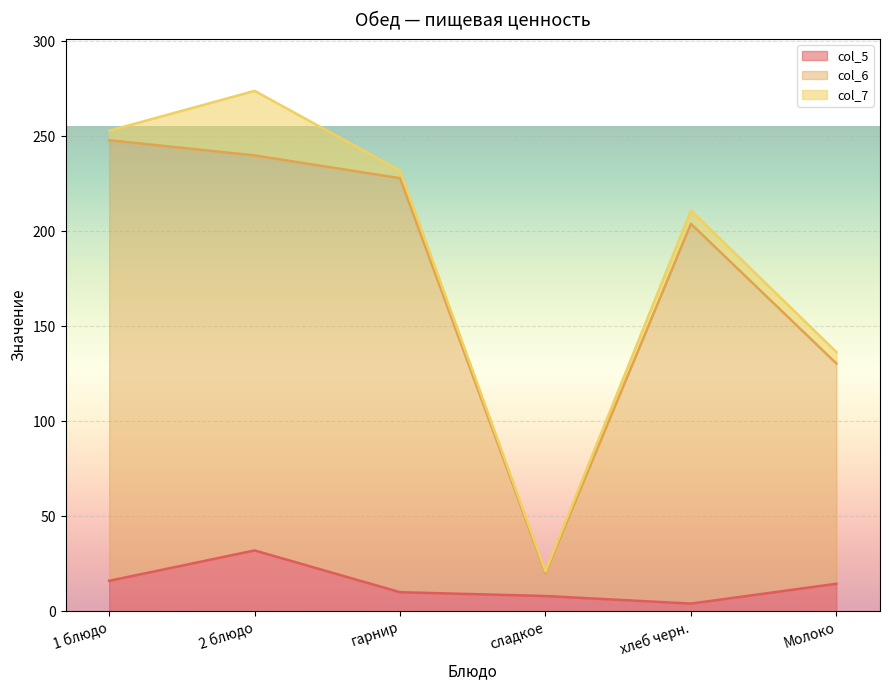

Which has a higher value, гарнир or сладкое?

гарнир